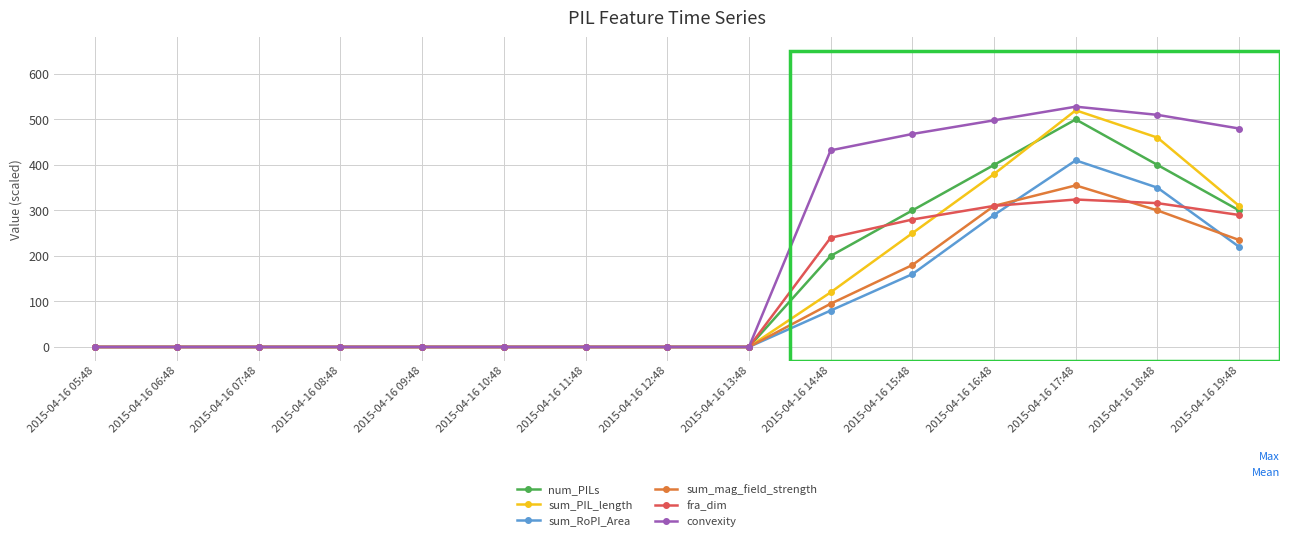

Which label corresponds to the largest value in the chart?

2015-04-16 17:48